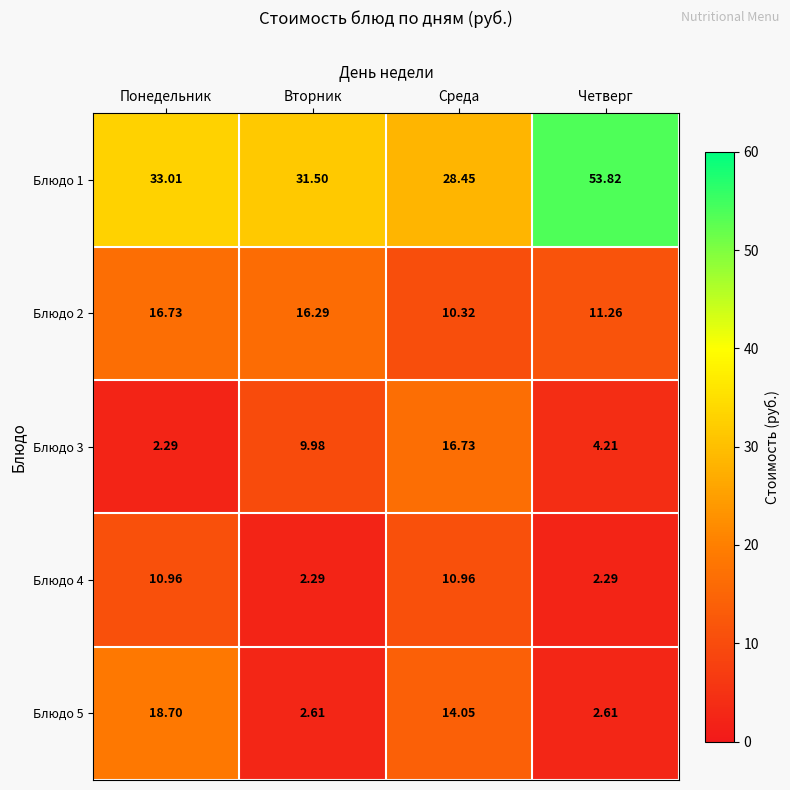

Which category has the lowest value in the Блюдо 2 series?

Среда